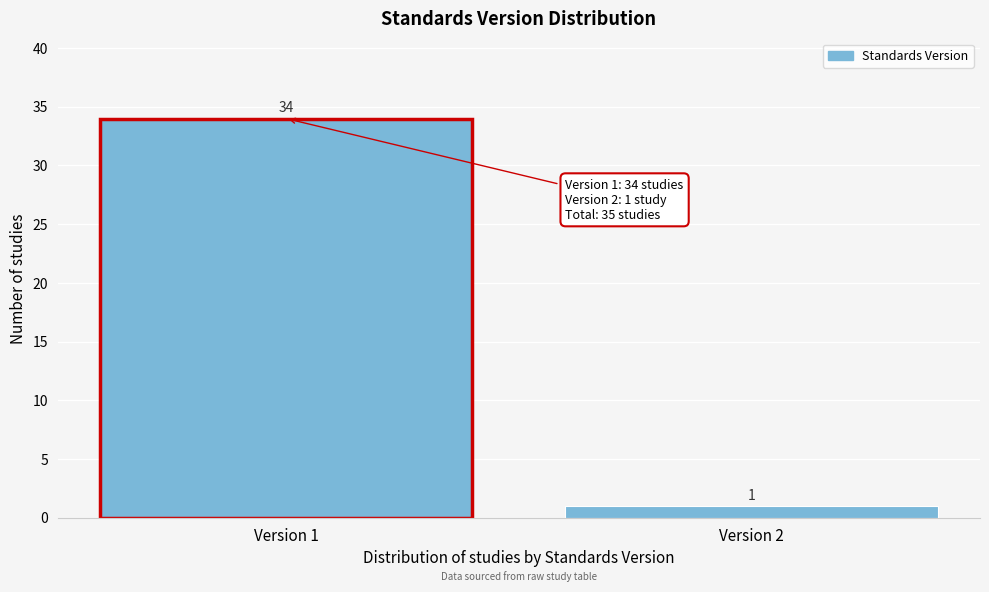

Reading left to right, transcribe all the data shown in this chart.

Version 1=34	Version 2=1